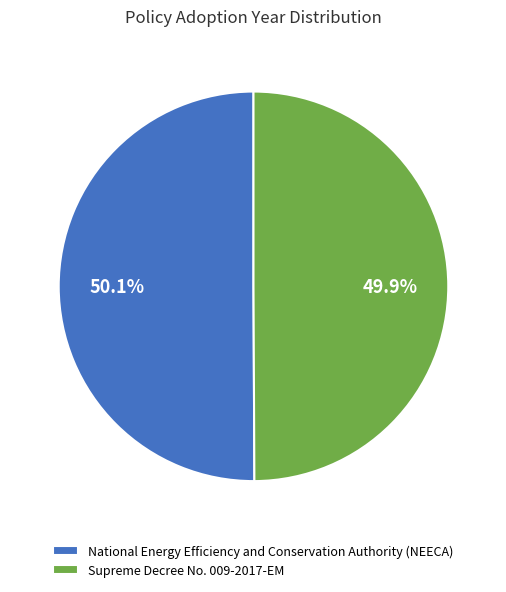

How much of the chart is everything except National Energy Efficiency and Conservation Authority (NEECA)?

49.9%